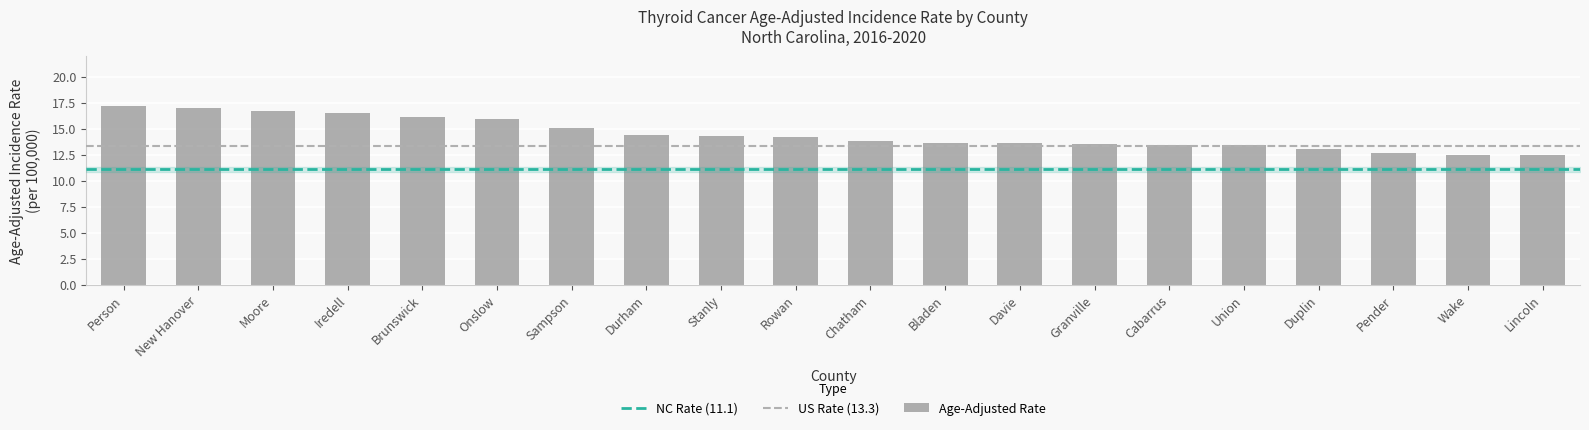

Approximately how many times larger is the value at Davie compared to Durham?

0.9